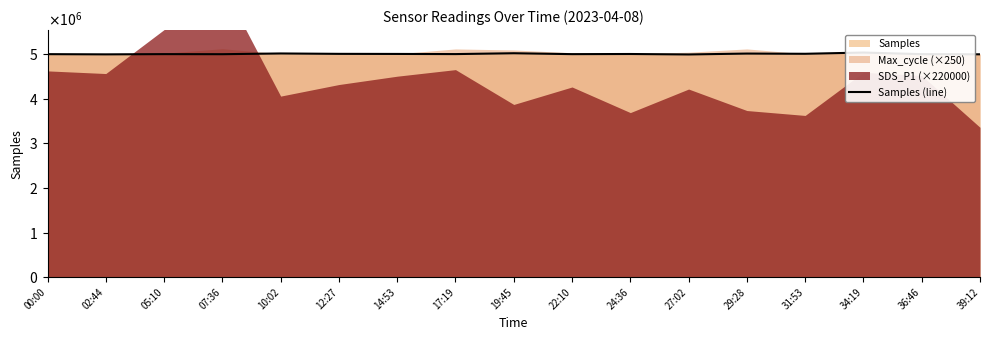

What is the sum of all values?

85090204